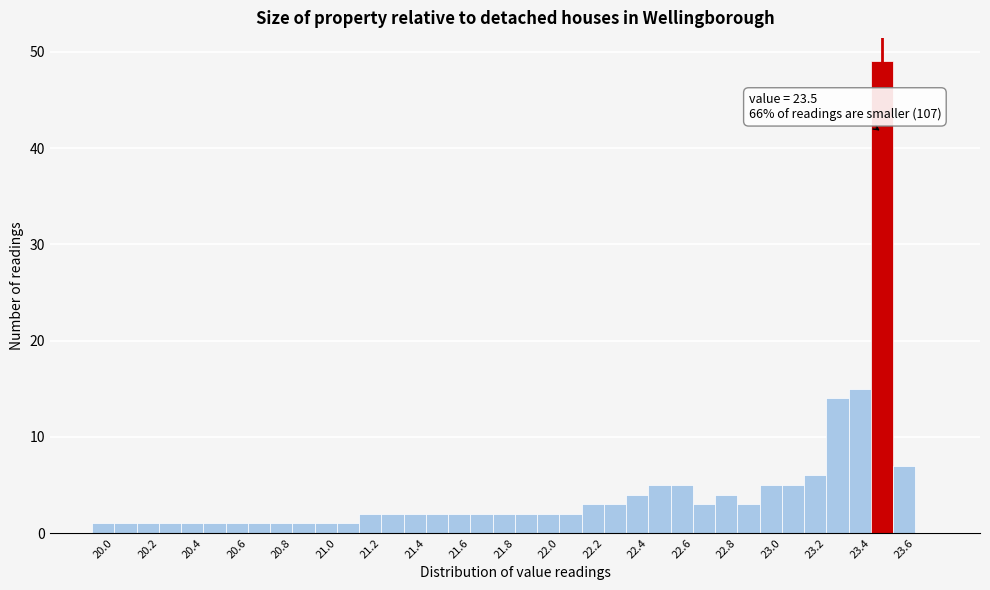

Which range on the x-axis has the tallest bar?

23.45 to 23.55